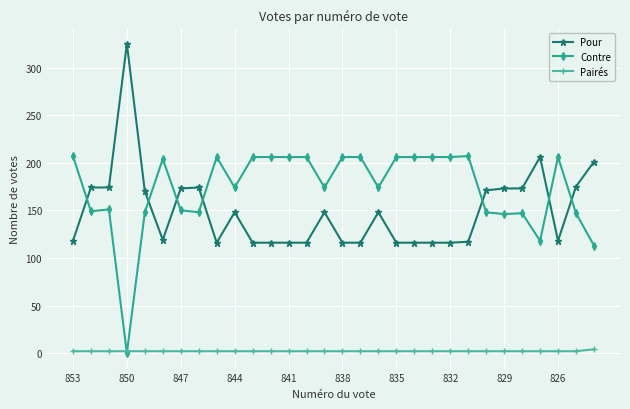

How many times do Pour and Contre cross each other?

7